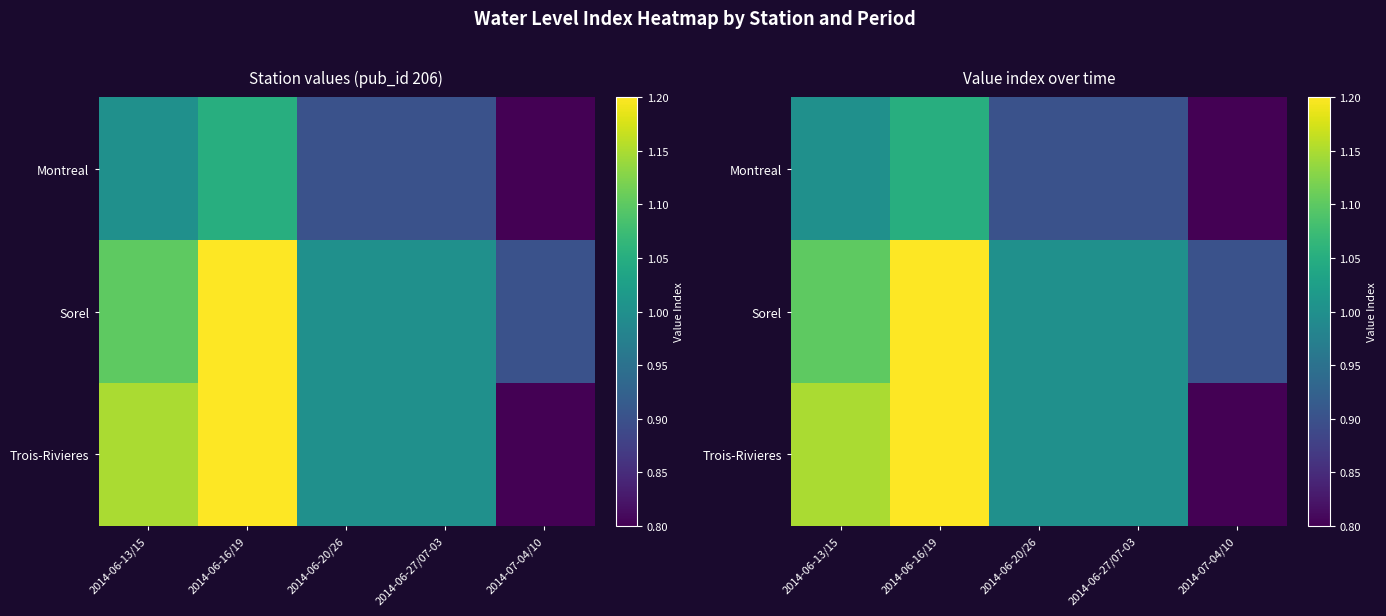

Between 2014-06-16/19 and 2014-06-27/07-03, which series saw the biggest shift?

Sorel